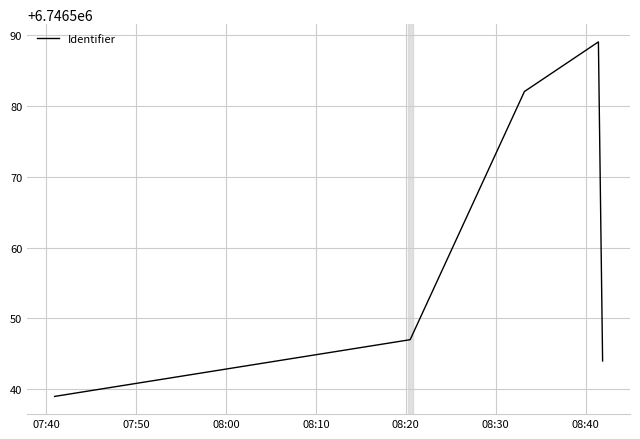

True or false: the data has more than 1 interior local peaks.

False